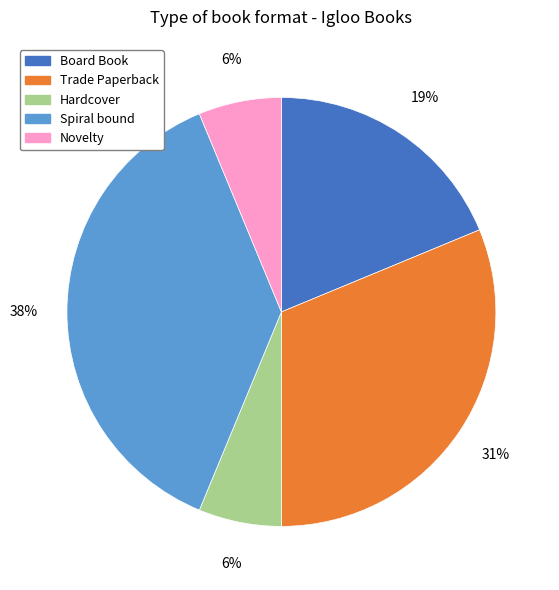

What is the largest slice in the pie chart?

Spiral bound